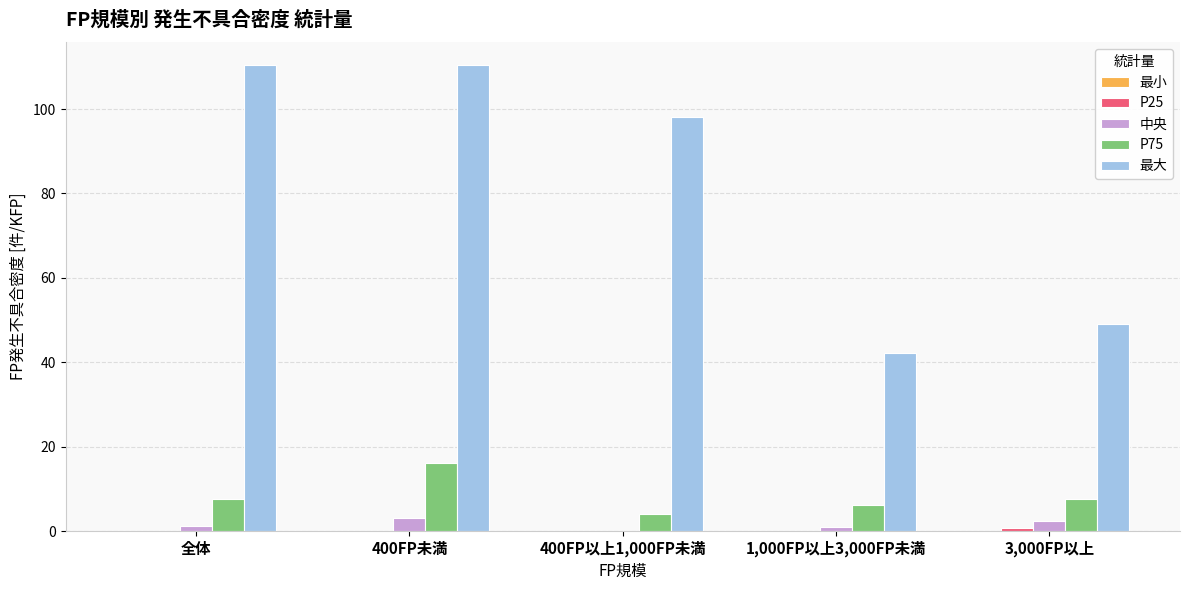

True or false: P75 has a value of 6.3 at 1,000FP以上3,000FP未満.

True